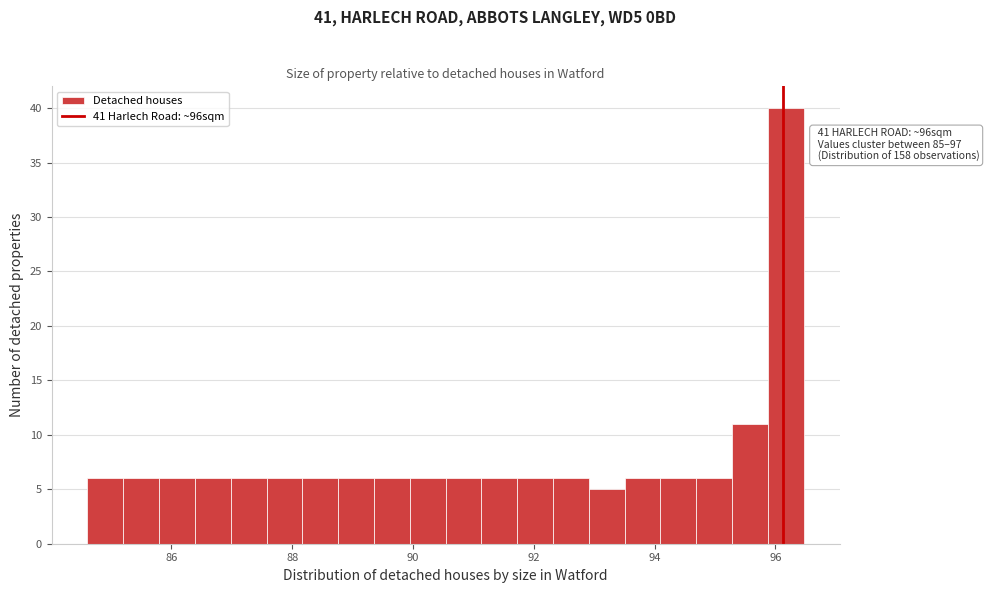

Around what value on the x-axis is the tallest bar? Give the approximate position of its centre, as read against the axis.

96.2